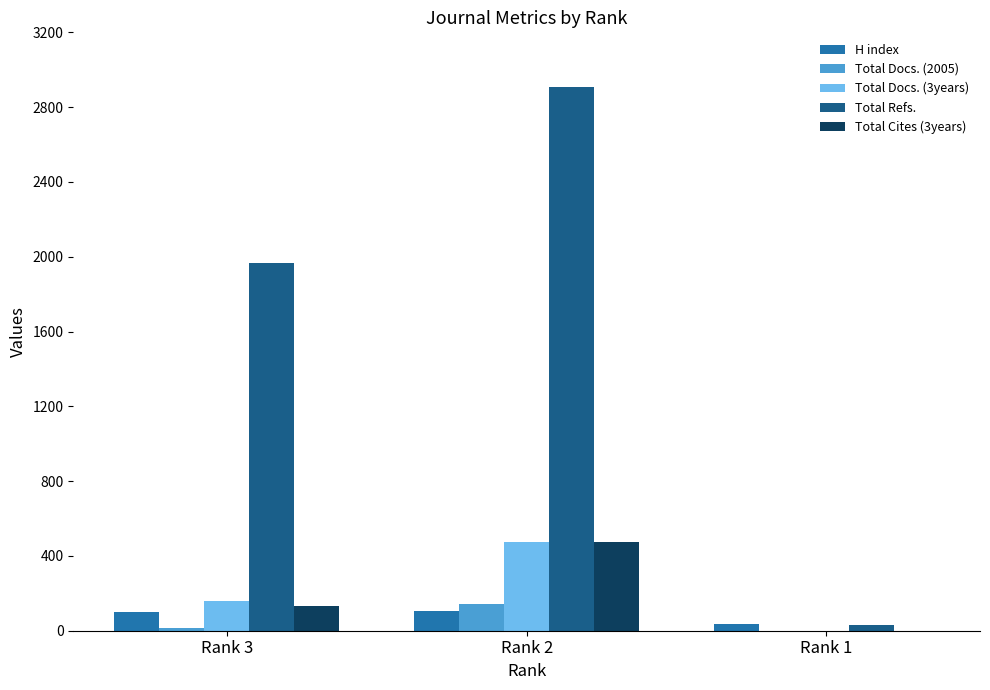

What is the sum of all H index values?

242